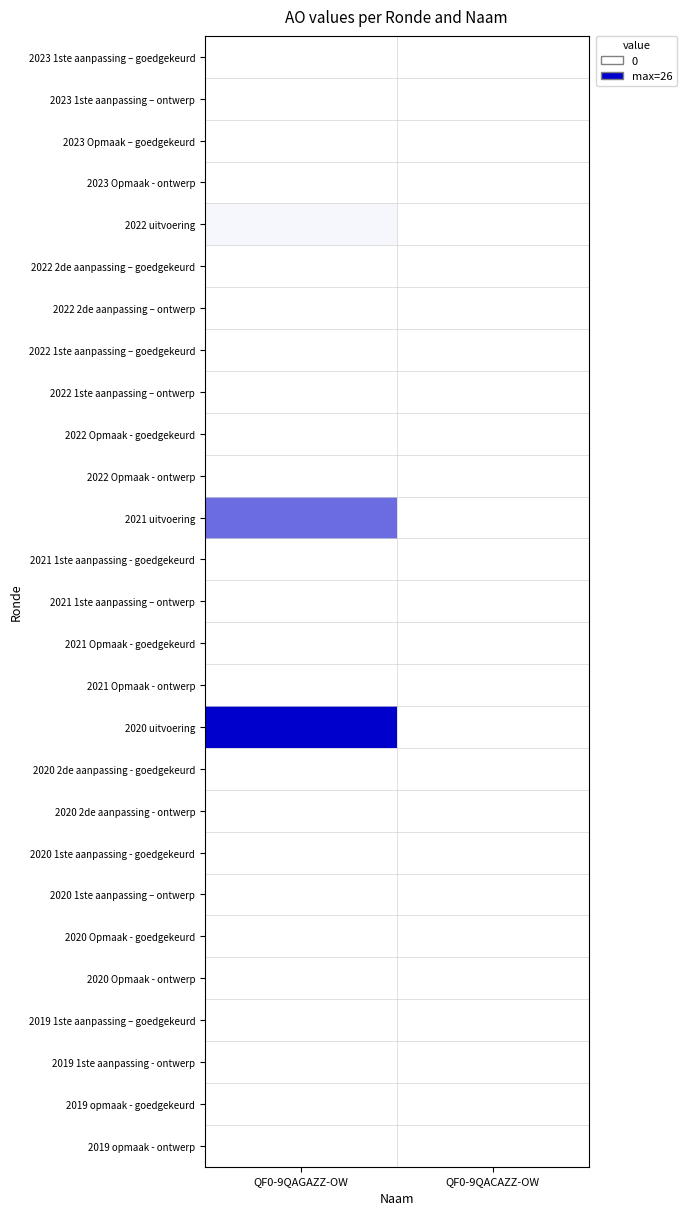

Reading left to right, transcribe all the data shown in this chart.

2023 1ste aanpassing – goedgekeurd: QF0-9QAGAZZ-OW=0	QF0-9QACAZZ-OW=0
2023 1ste aanpassing – ontwerp: QF0-9QAGAZZ-OW=0	QF0-9QACAZZ-OW=0
2023 Opmaak – goedgekeurd: QF0-9QAGAZZ-OW=0	QF0-9QACAZZ-OW=0
2023 Opmaak - ontwerp: QF0-9QAGAZZ-OW=0	QF0-9QACAZZ-OW=0
2022 uitvoering: QF0-9QAGAZZ-OW=1	QF0-9QACAZZ-OW=0
2022 2de aanpassing – goedgekeurd: QF0-9QAGAZZ-OW=0	QF0-9QACAZZ-OW=0
2022 2de aanpassing – ontwerp: QF0-9QAGAZZ-OW=0	QF0-9QACAZZ-OW=0
2022 1ste aanpassing – goedgekeurd: QF0-9QAGAZZ-OW=0	QF0-9QACAZZ-OW=0
2022 1ste aanpassing – ontwerp: QF0-9QAGAZZ-OW=0	QF0-9QACAZZ-OW=0
2022 Opmaak - goedgekeurd: QF0-9QAGAZZ-OW=0	QF0-9QACAZZ-OW=0
2022 Opmaak - ontwerp: QF0-9QAGAZZ-OW=0	QF0-9QACAZZ-OW=0
2021 uitvoering: QF0-9QAGAZZ-OW=15	QF0-9QACAZZ-OW=0
2021 1ste aanpassing - goedgekeurd: QF0-9QAGAZZ-OW=0	QF0-9QACAZZ-OW=0
2021 1ste aanpassing – ontwerp: QF0-9QAGAZZ-OW=0	QF0-9QACAZZ-OW=0
2021 Opmaak - goedgekeurd: QF0-9QAGAZZ-OW=0	QF0-9QACAZZ-OW=0
2021 Opmaak - ontwerp: QF0-9QAGAZZ-OW=0	QF0-9QACAZZ-OW=0
2020 uitvoering: QF0-9QAGAZZ-OW=26	QF0-9QACAZZ-OW=0
2020 2de aanpassing - goedgekeurd: QF0-9QAGAZZ-OW=0	QF0-9QACAZZ-OW=0
2020 2de aanpassing - ontwerp: QF0-9QAGAZZ-OW=0	QF0-9QACAZZ-OW=0
2020 1ste aanpassing - goedgekeurd: QF0-9QAGAZZ-OW=0	QF0-9QACAZZ-OW=0
2020 1ste aanpassing – ontwerp: QF0-9QAGAZZ-OW=0	QF0-9QACAZZ-OW=0
2020 Opmaak - goedgekeurd: QF0-9QAGAZZ-OW=0	QF0-9QACAZZ-OW=0
2020 Opmaak - ontwerp: QF0-9QAGAZZ-OW=0	QF0-9QACAZZ-OW=0
2019 1ste aanpassing – goedgekeurd: QF0-9QAGAZZ-OW=0	QF0-9QACAZZ-OW=0
2019 1ste aanpassing - ontwerp: QF0-9QAGAZZ-OW=0	QF0-9QACAZZ-OW=0
2019 opmaak - goedgekeurd: QF0-9QAGAZZ-OW=0	QF0-9QACAZZ-OW=0
2019 opmaak - ontwerp: QF0-9QAGAZZ-OW=0	QF0-9QACAZZ-OW=0